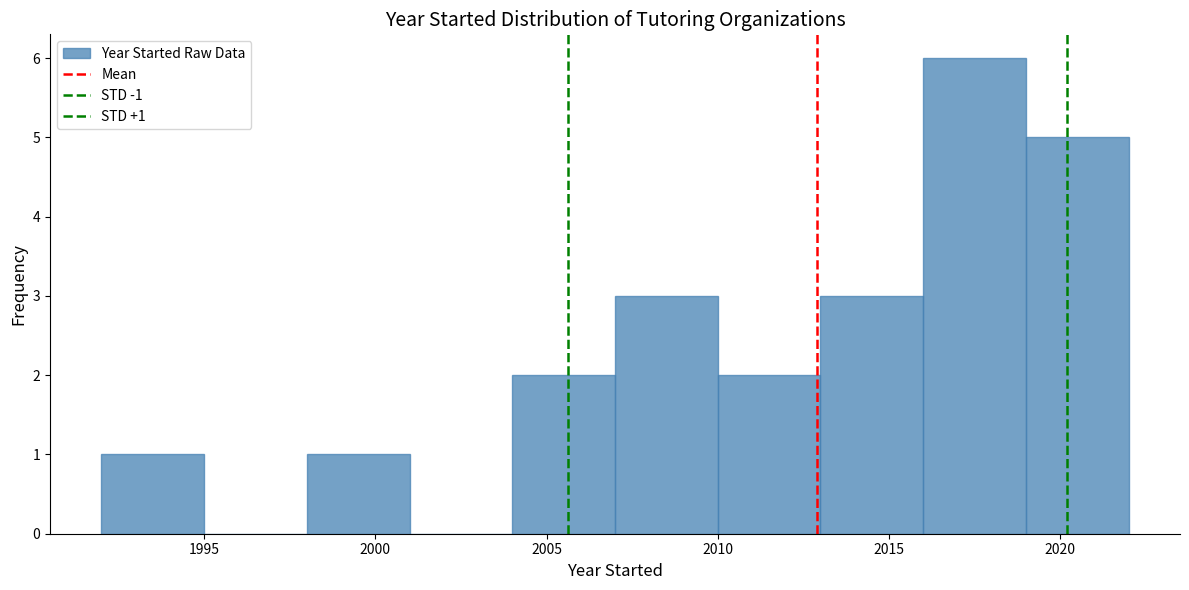

Over which range of the x-axis is the bar tallest?

2016 to 2019